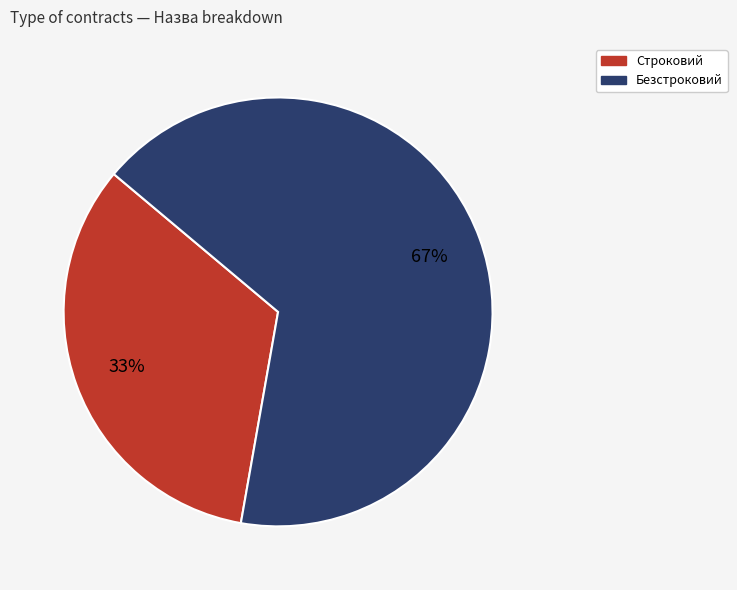

To the nearest percent, what percentage of the pie is Строковий?

33%